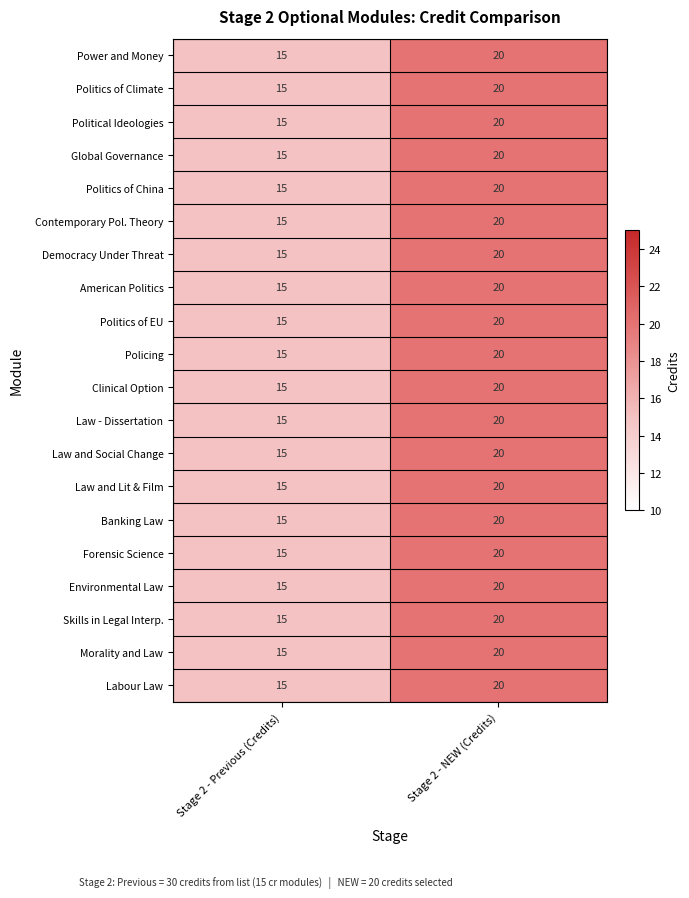

Is the value of Law - Dissertation at Stage 2 - Previous (Credits) greater than the value of Democracy Under Threat at Stage 2 - NEW (Credits)?

No